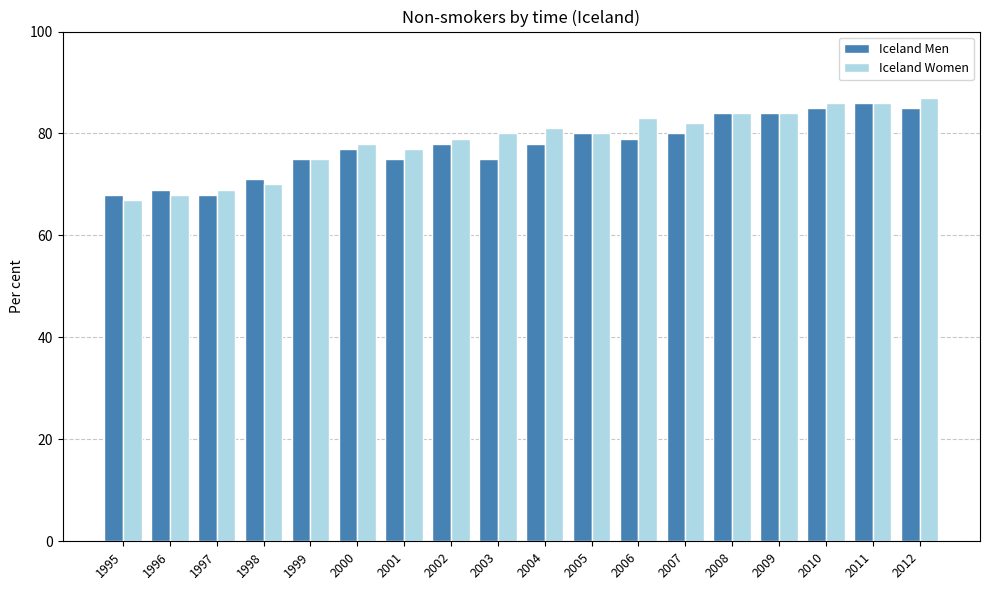

The value of Iceland Men at 1995 is 29. True or false?

False